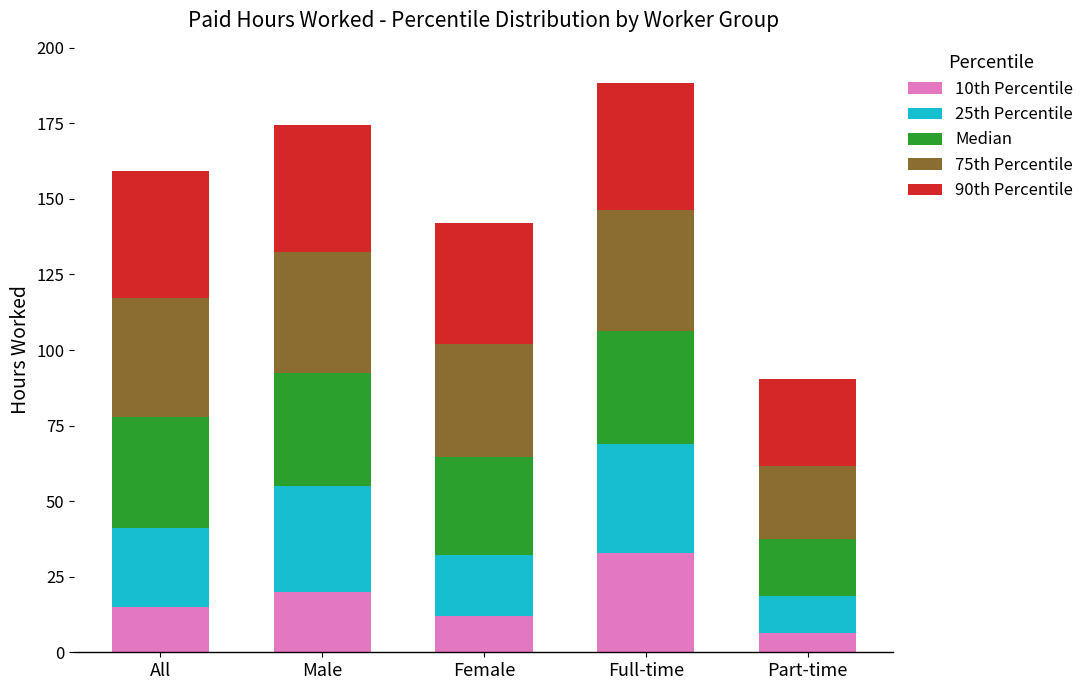

Are the bars horizontal?

No